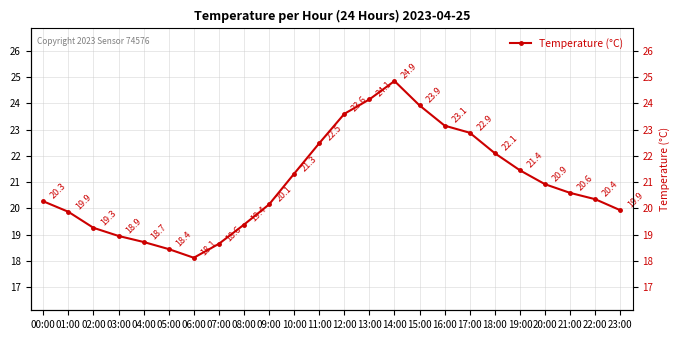

What is the greatest value displayed?

24.9